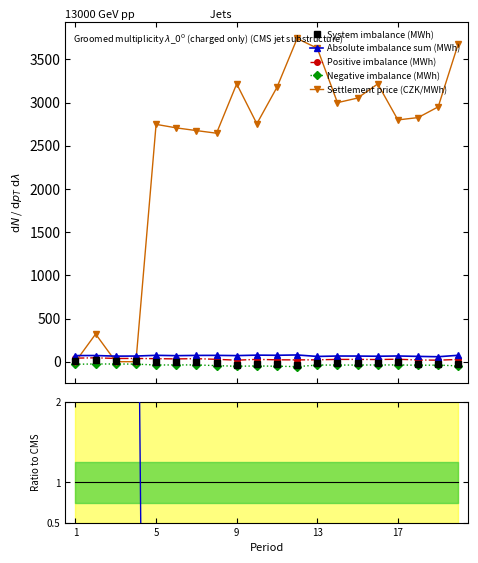

True or false: Positive imbalance (MWh) and Negative imbalance (MWh) intersect in this chart.

False